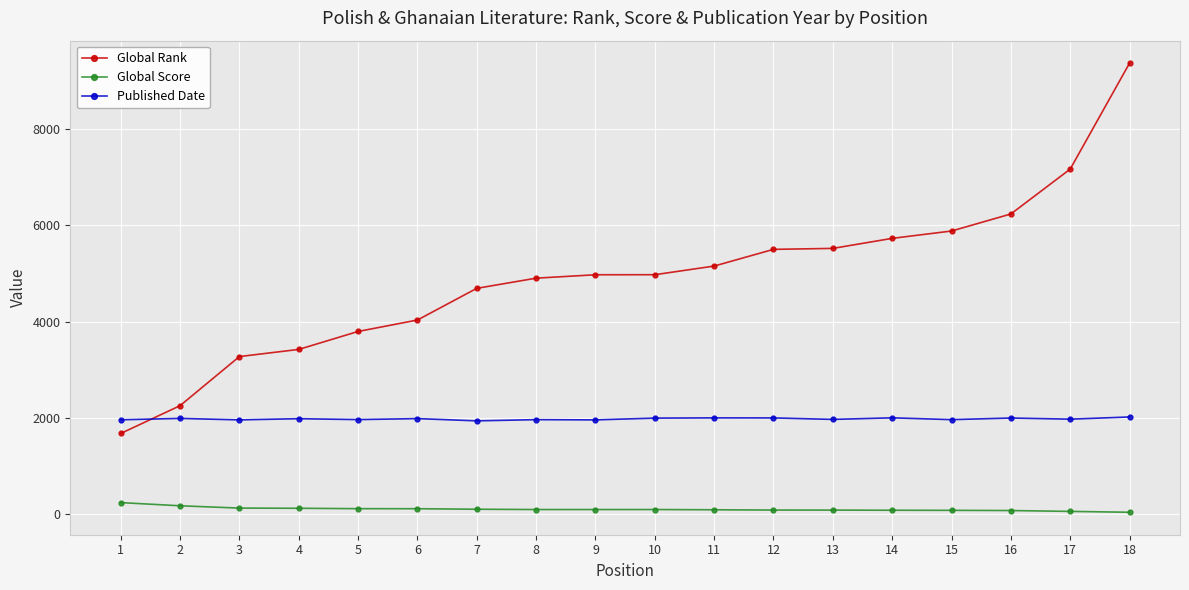

True or false: Global Score and Global Rank cross at least once.

False